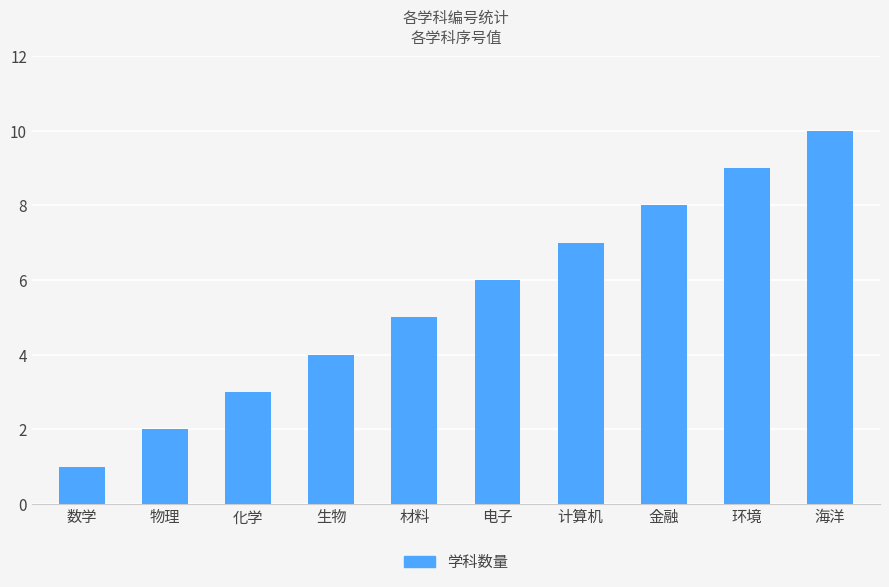

What is the change in value from 金融 to 环境?

+1